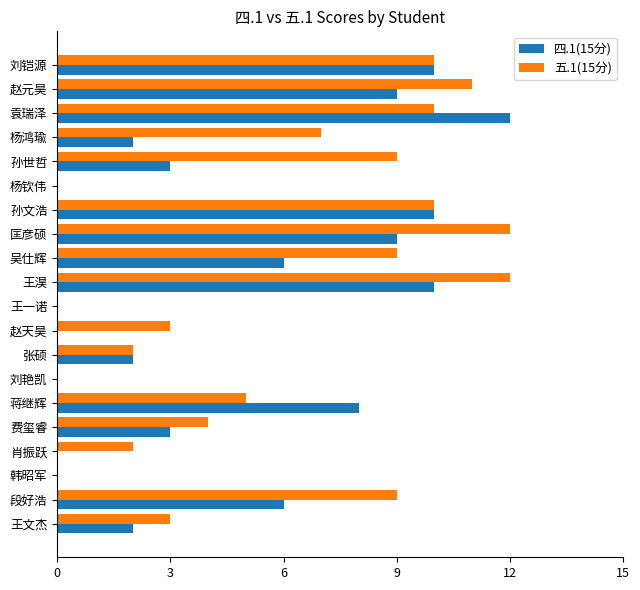

The value of 五.1(15分) at 孙文浩 is 10. True or false?

True